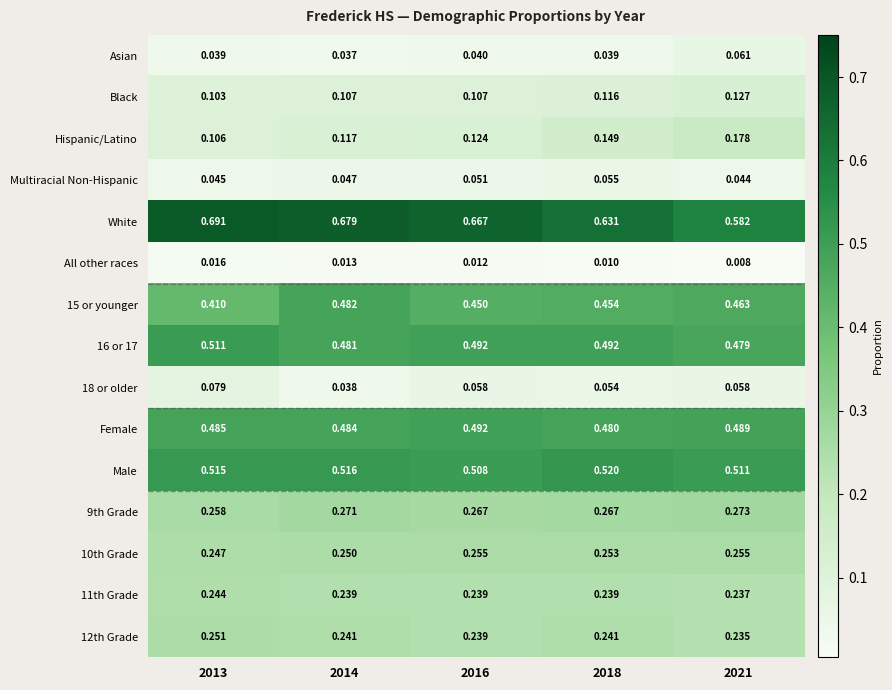

Is the value of Multiracial Non-Hispanic at 2018 greater than the value of 9th Grade at 2016?

No